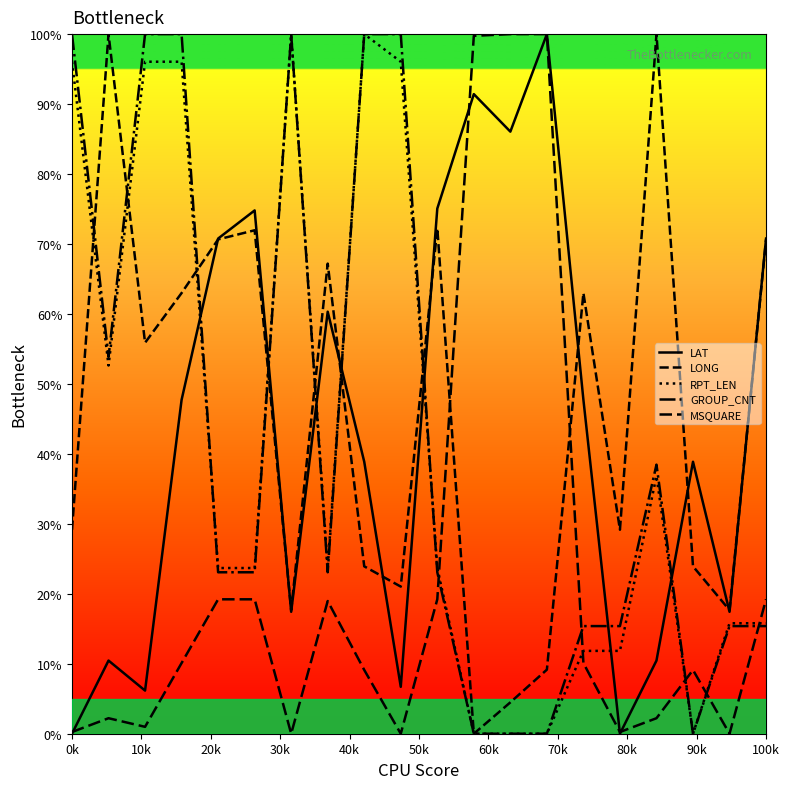

Does the chart display data point markers on the line(s)?

No